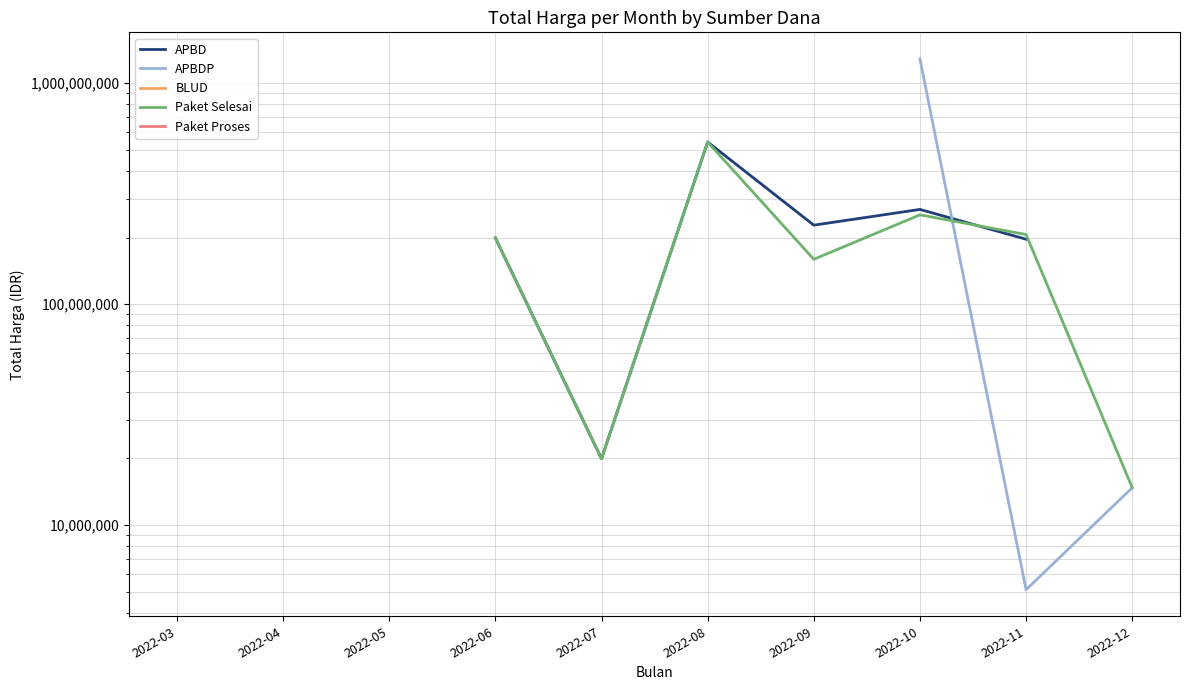

What is the maximum value shown in the chart?

1286800150.0